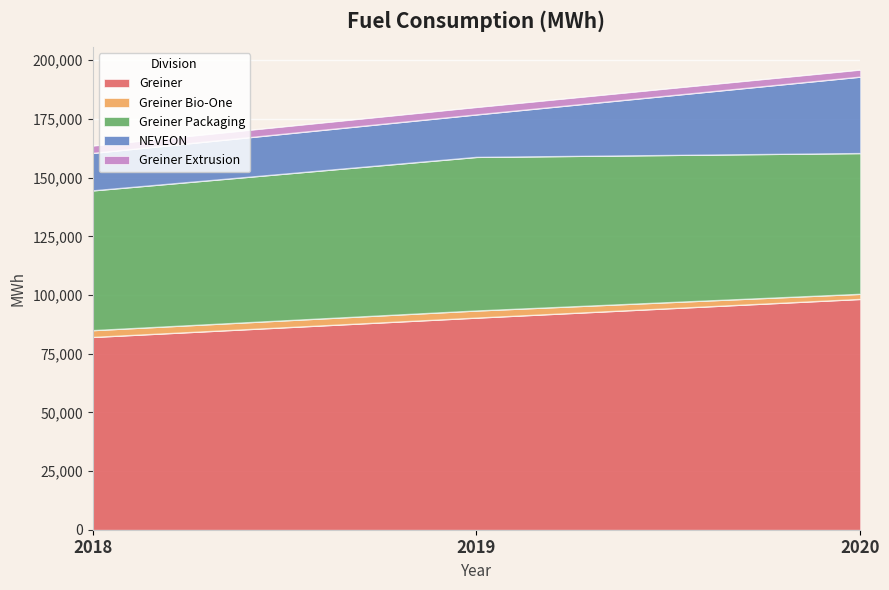

What is the difference between the maximum and second lowest values in the Greiner Extrusion series?

34